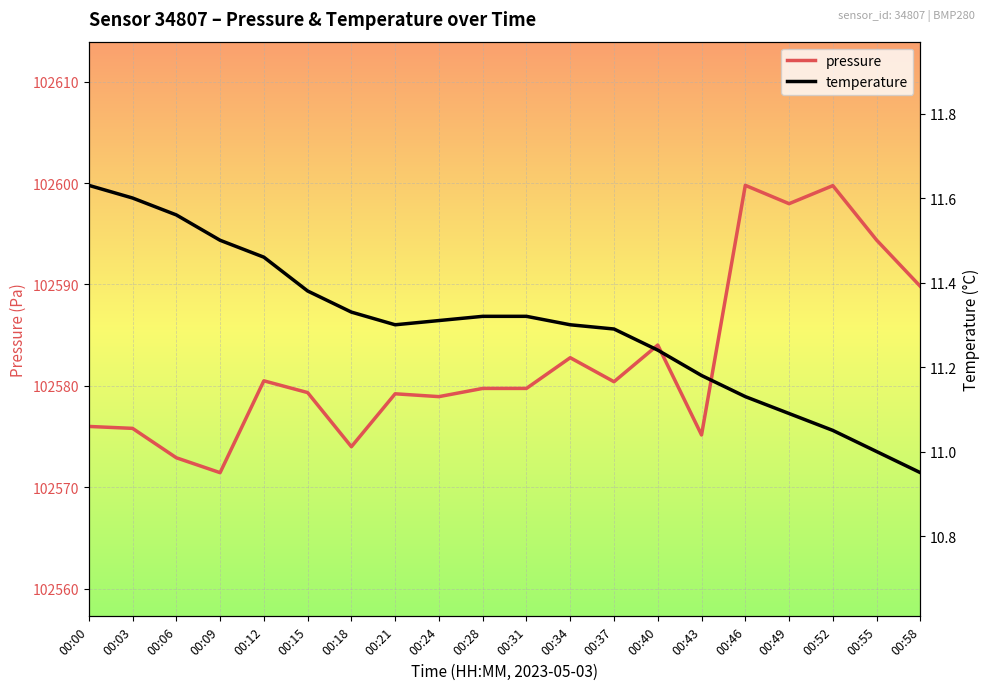

What are all the series names shown in the legend?

pressure, temperature